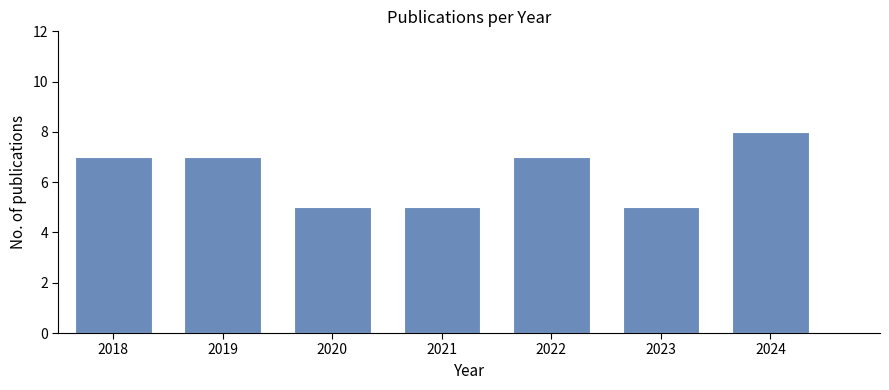

Reading left to right, list all the values displayed in this chart.

2018=7	2019=7	2020=5	2021=5	2022=7	2023=5	2024=8